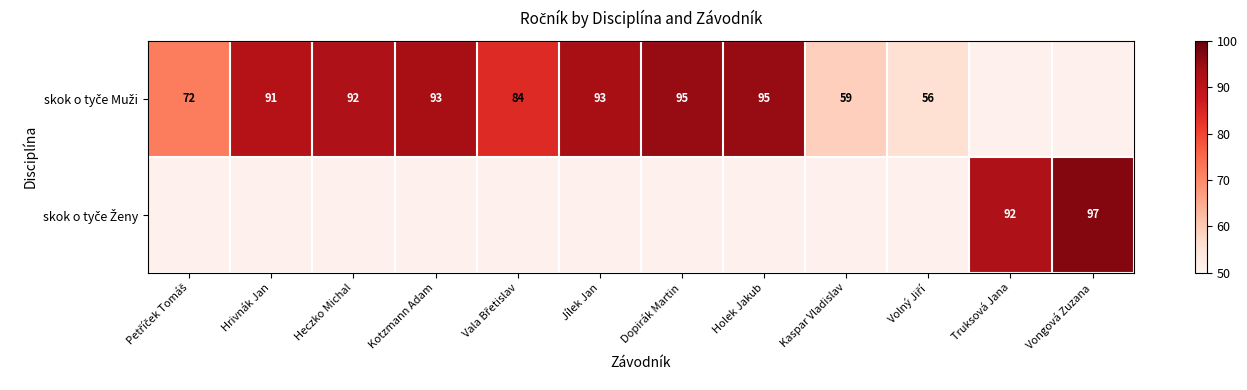

What is the greatest value displayed?

97.0